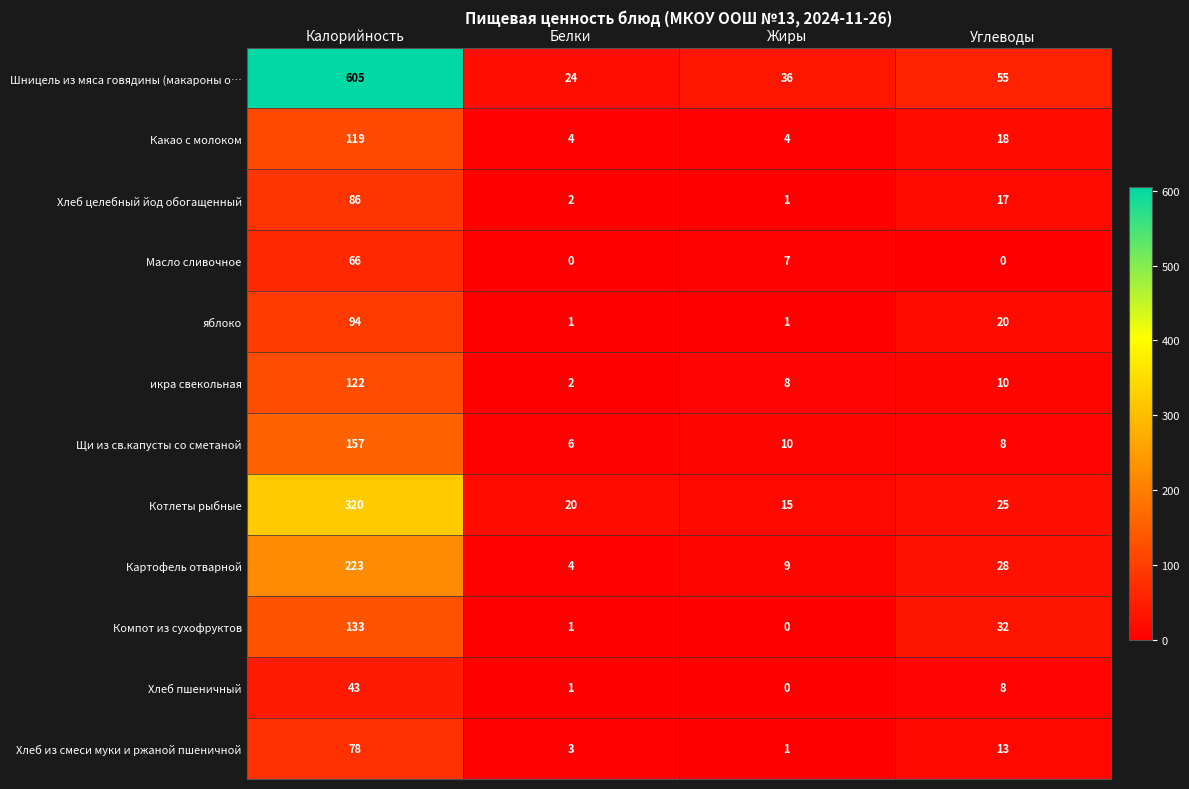

Where does the Картофель отварной series first go above 28?

Калорийность